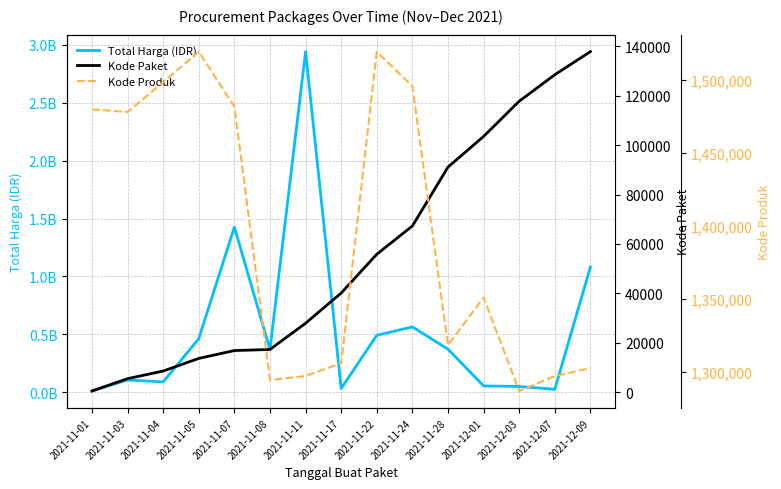

Does the chart have visible grid lines?

Yes